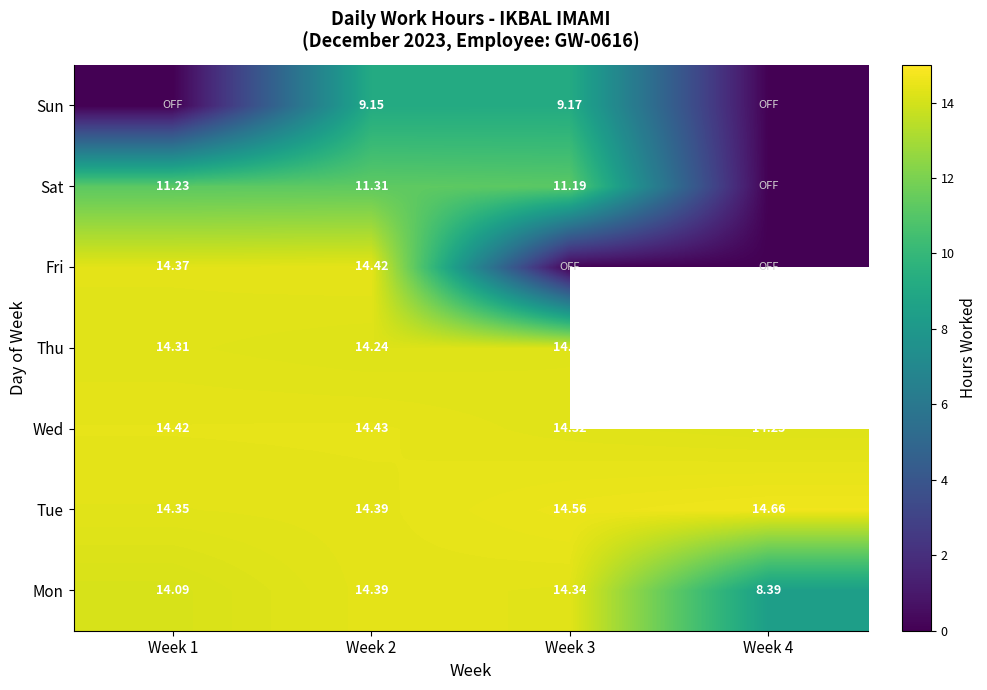

The value of Sat at Week 2 is 6.0. True or false?

False